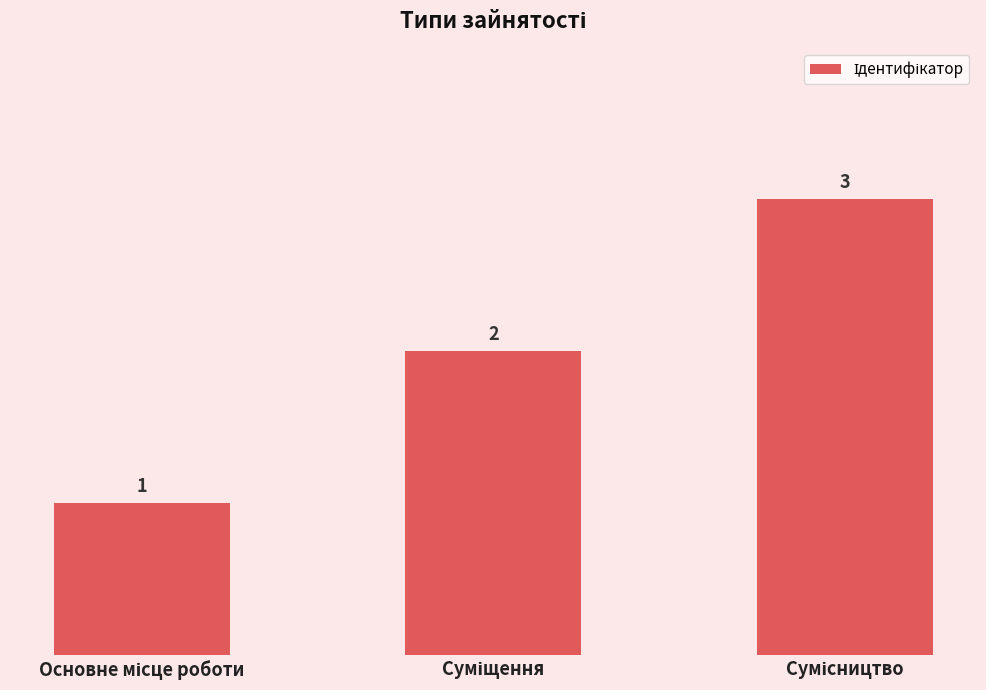

Reading left to right, list all the values displayed in this chart.

1	2	3